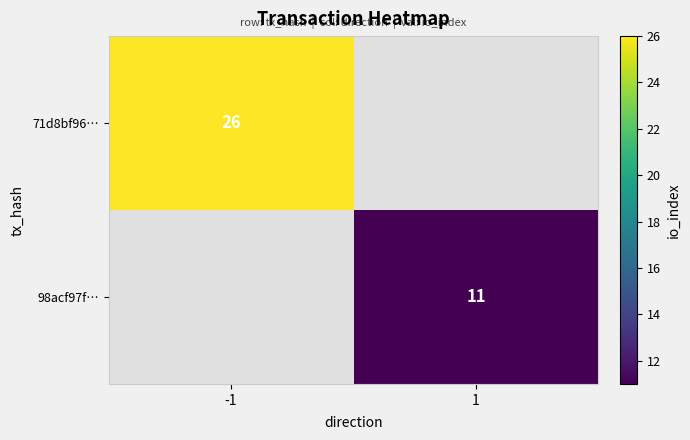

What is the smallest value displayed?

11.0